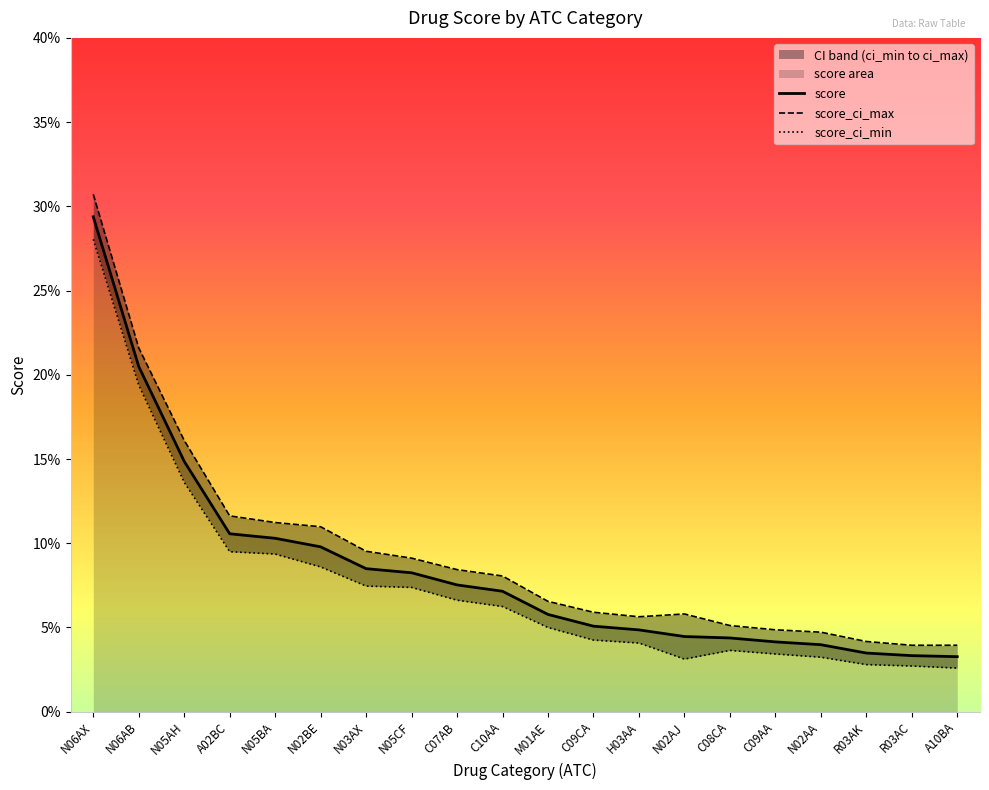

At N02BE, list the series in order from largest to smallest.

score_ci_max, score, score_ci_min